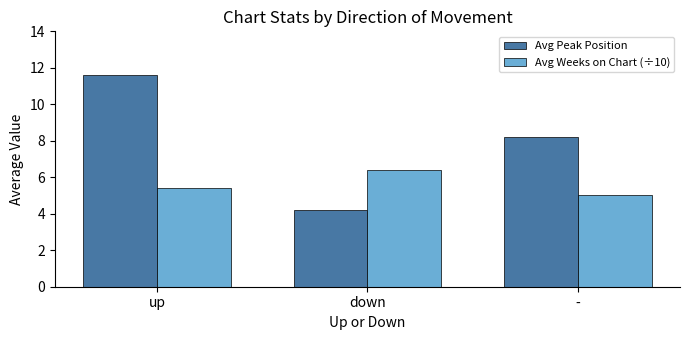

What position from the left is -?

3